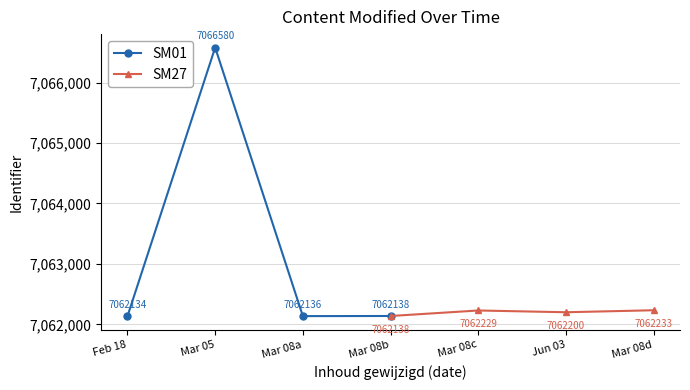

What is the difference between the SM01 values at Mar 08b and Mar 08a?

2